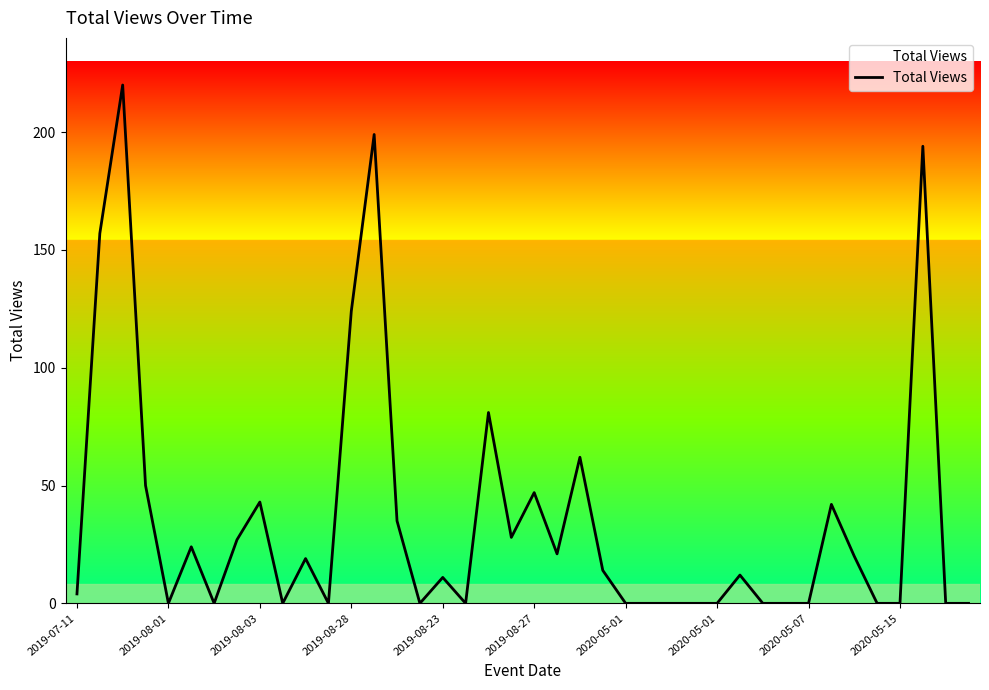

What is the difference between the maximum and minimum values?

220